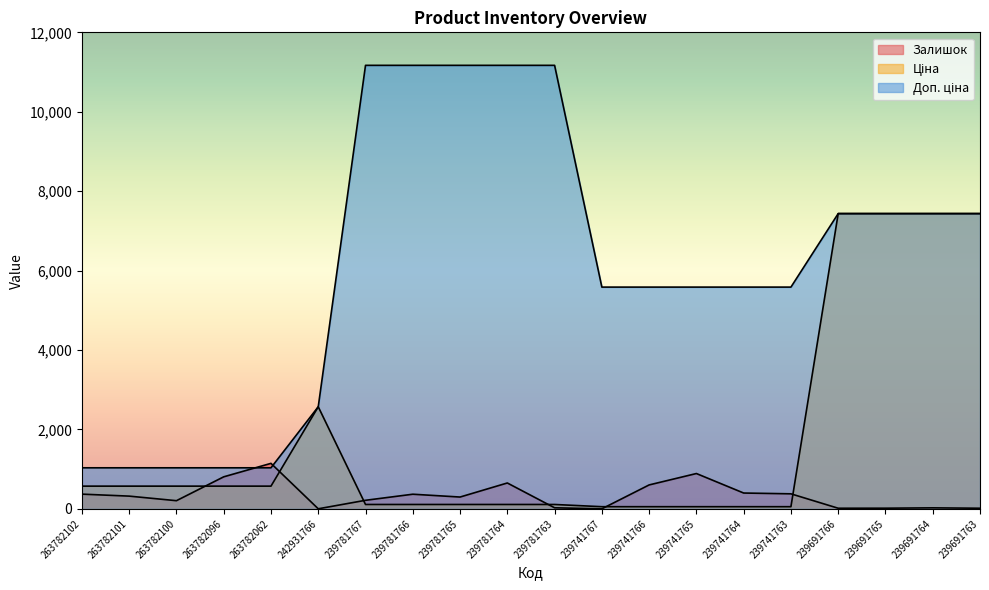

How many interior local valleys does the Залишок series have?

5